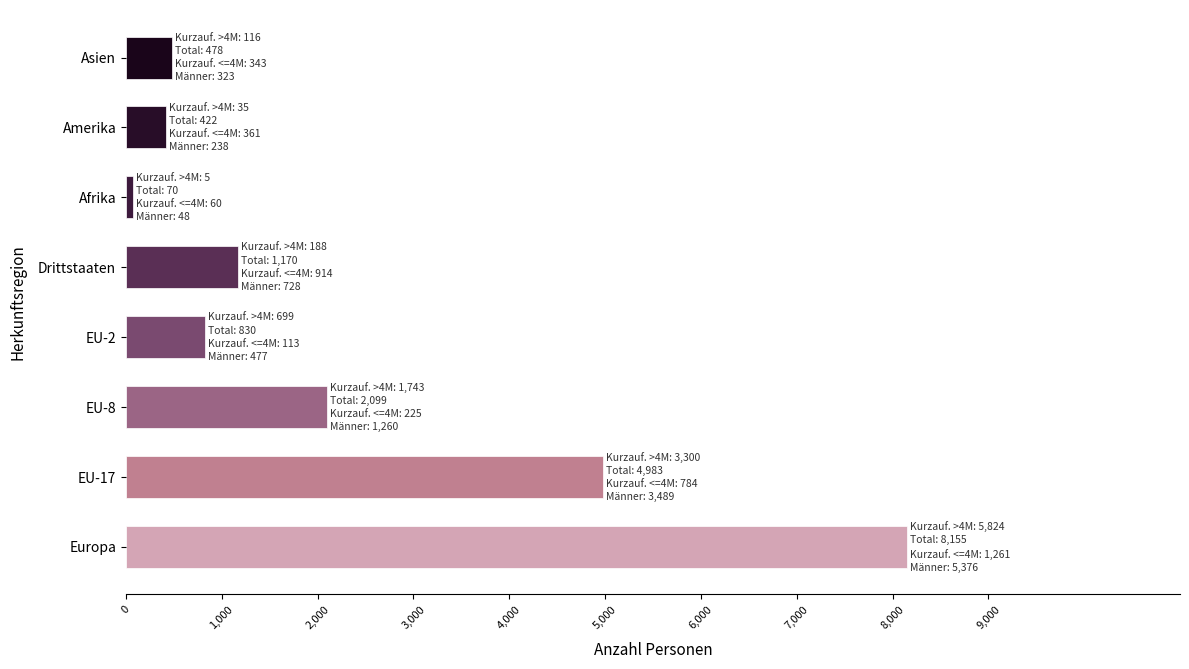

What is the sum of all values?

18207